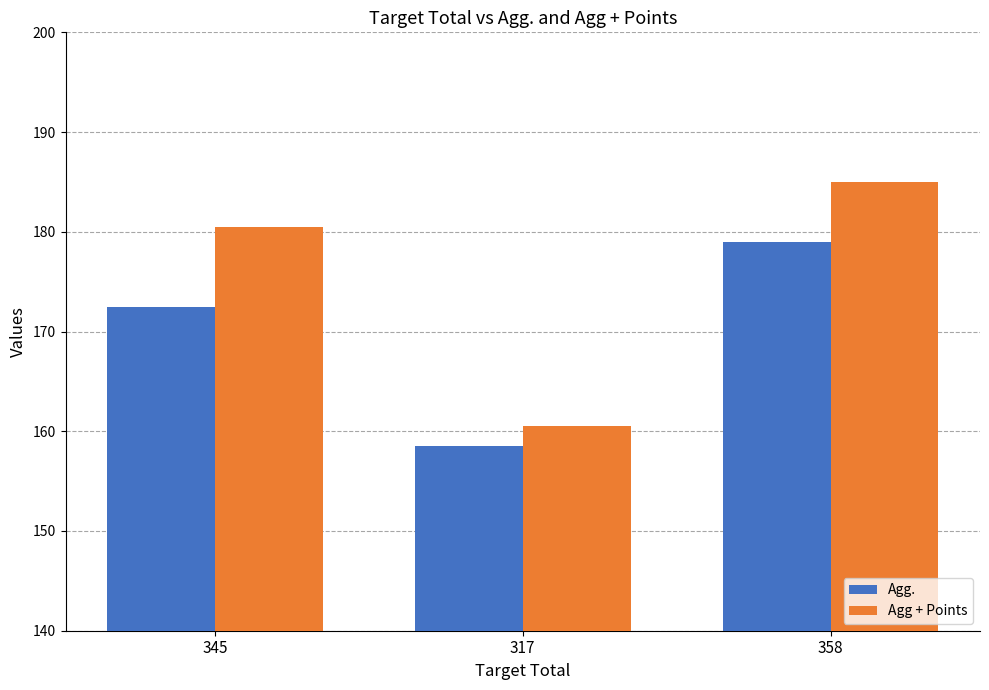

What position from the right is 345?

3